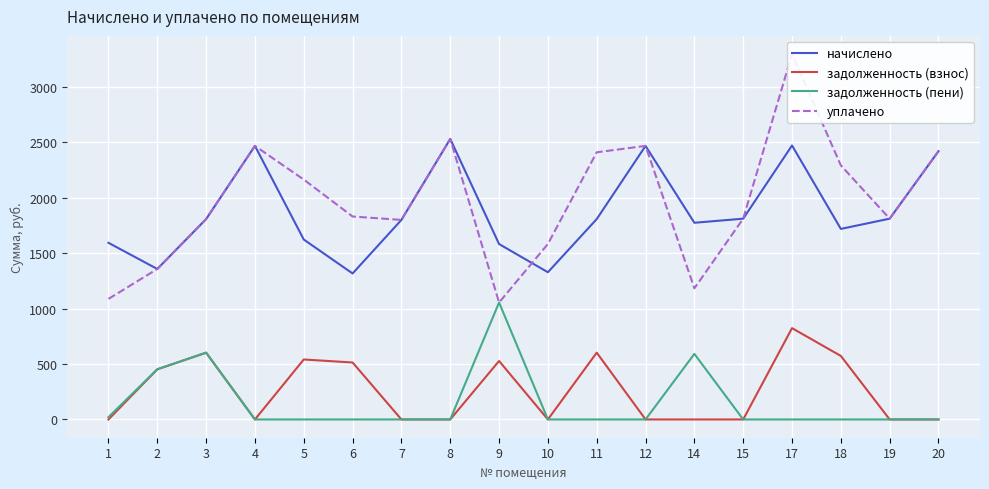

At which label does задолженность (взнос) reach its peak?

17